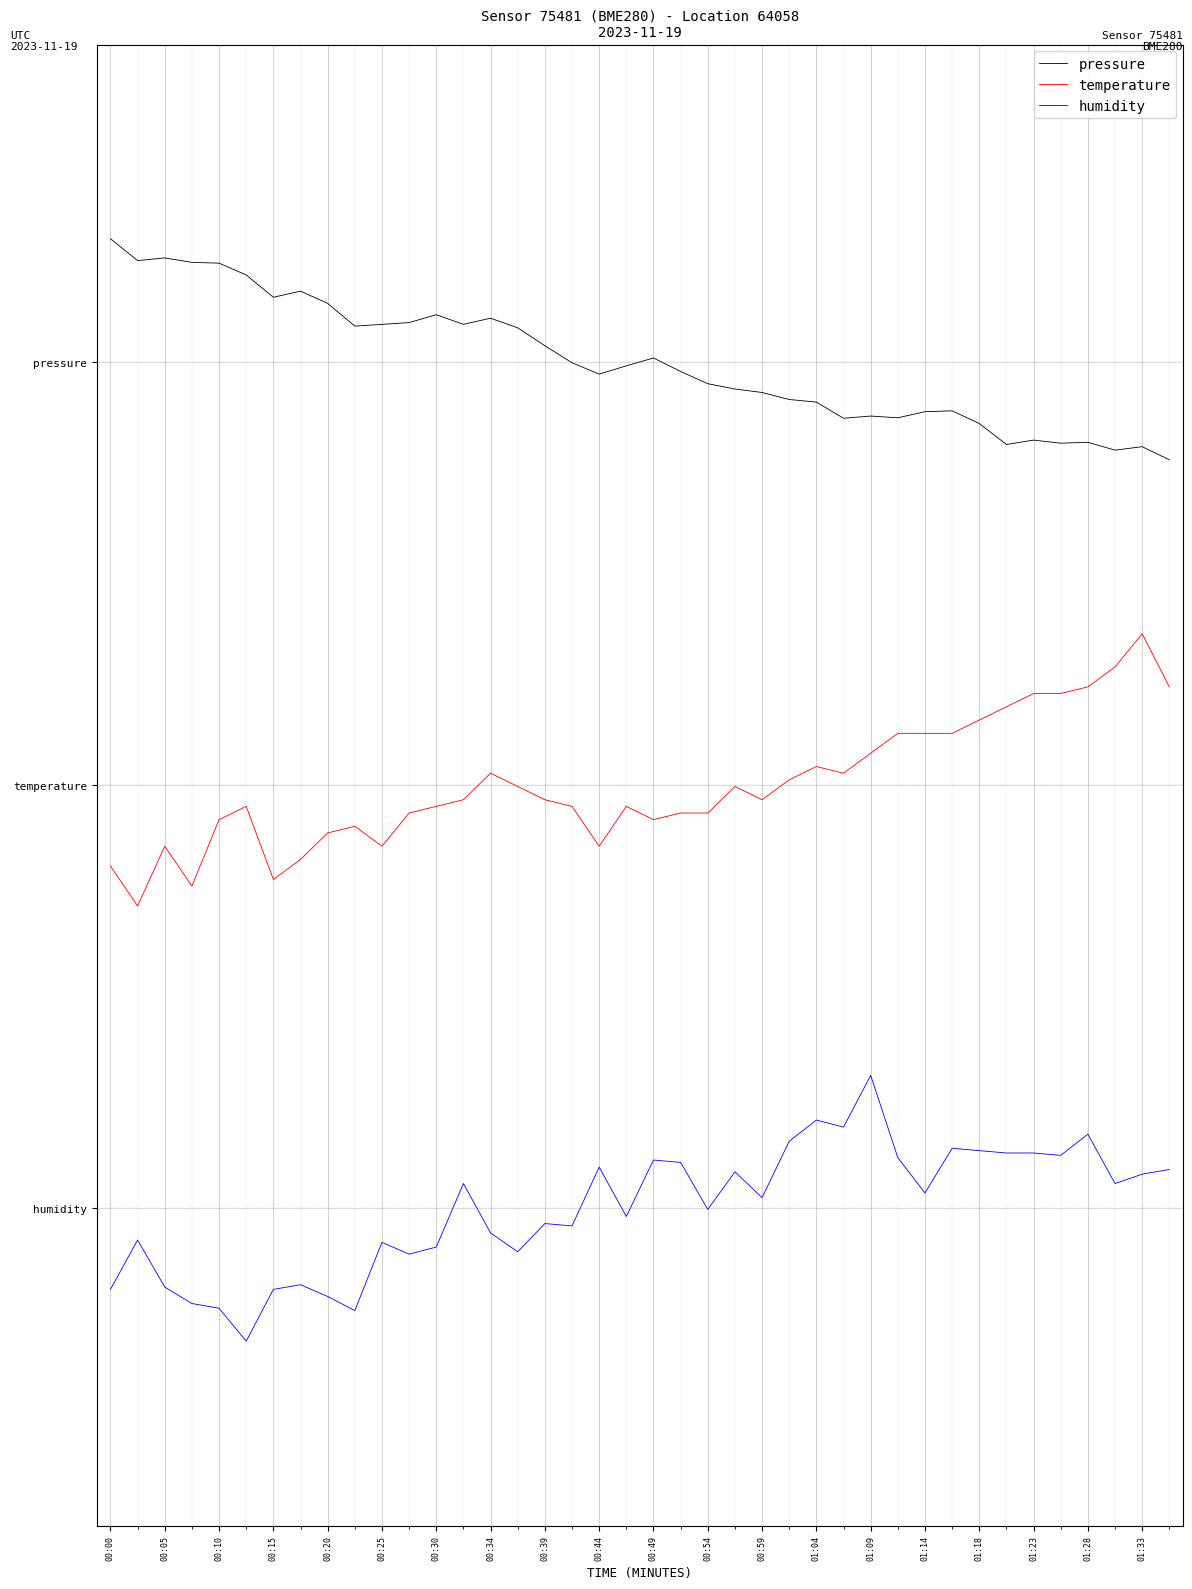

What are all the series names shown in the legend?

pressure, temperature, humidity